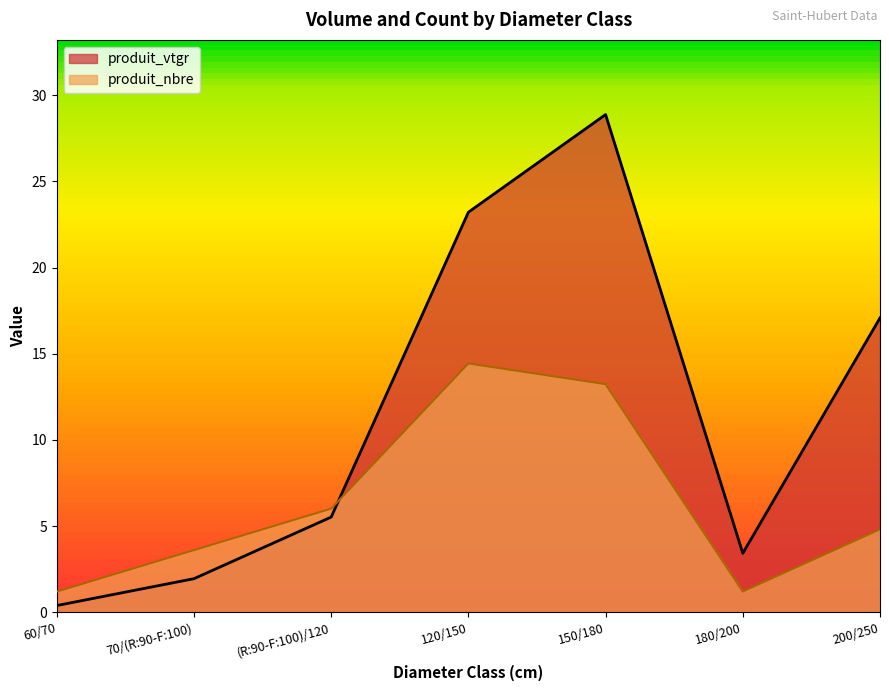

At which label does produit_nbre first exceed 4?

(R:90-F:100)/120